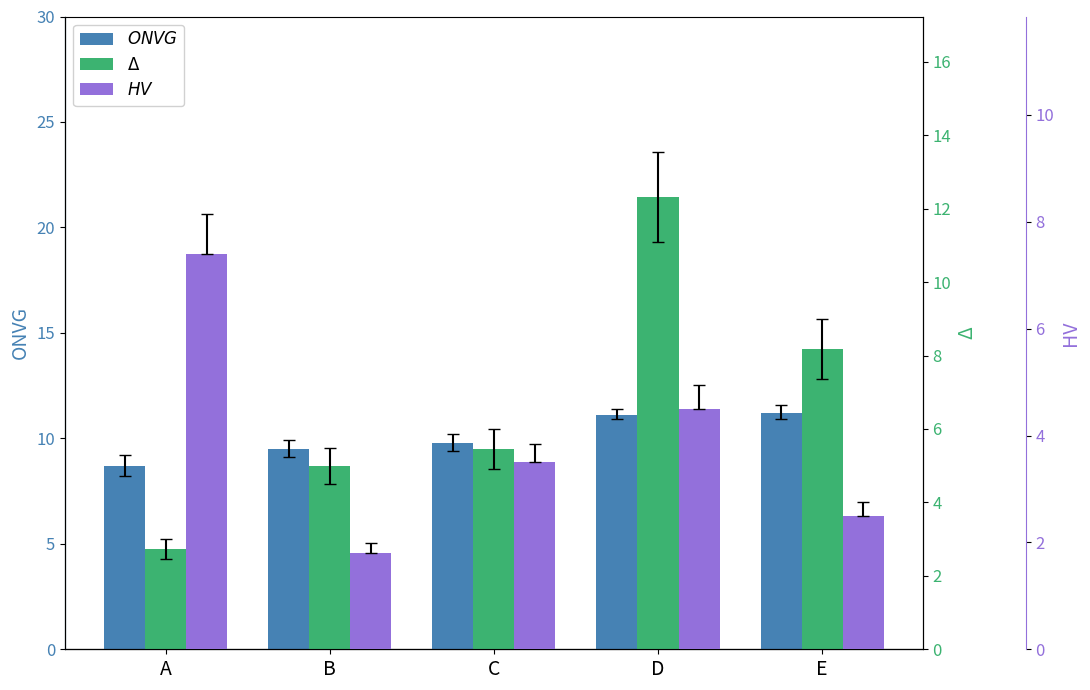

Which series changed the most between C and E?

Δ